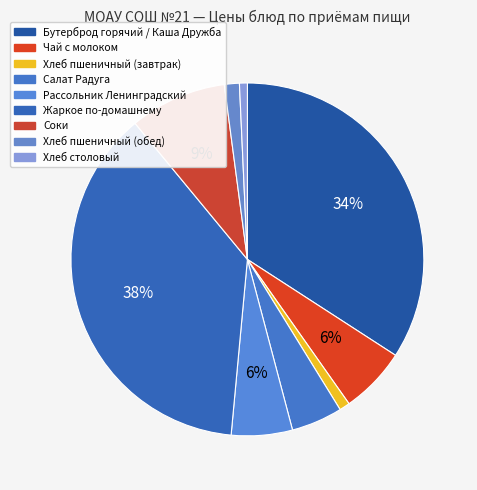

Do Рассольник Ленинградский and Салат Радуга together represent more than half of the pie?

No